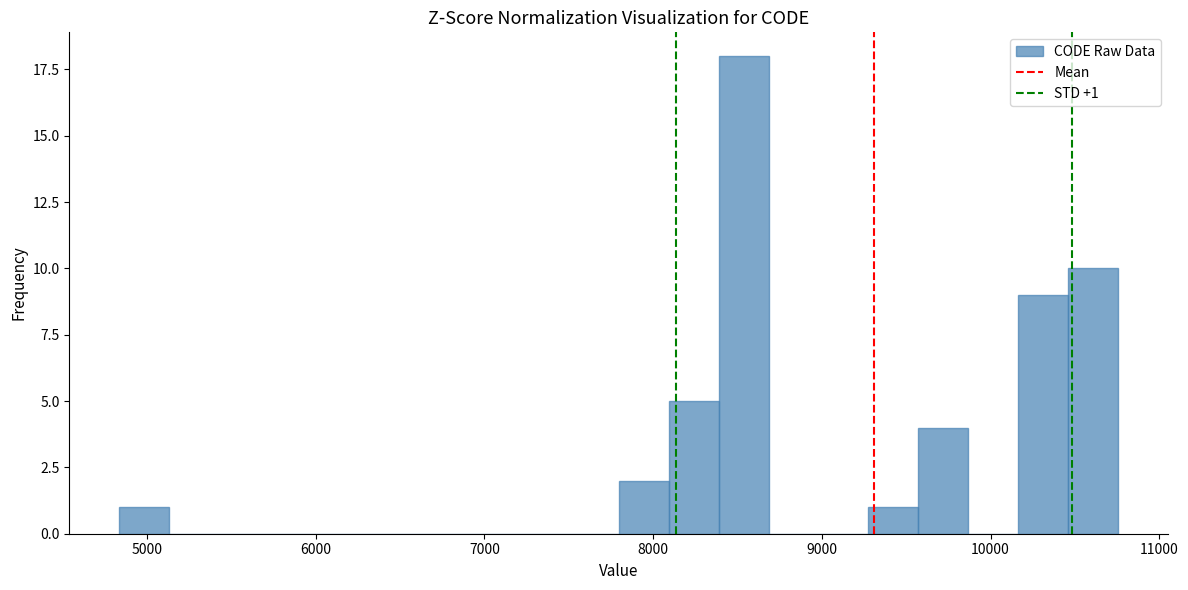

Around what value on the x-axis is the tallest bar? Give the approximate position of its centre, as read against the axis.

8500